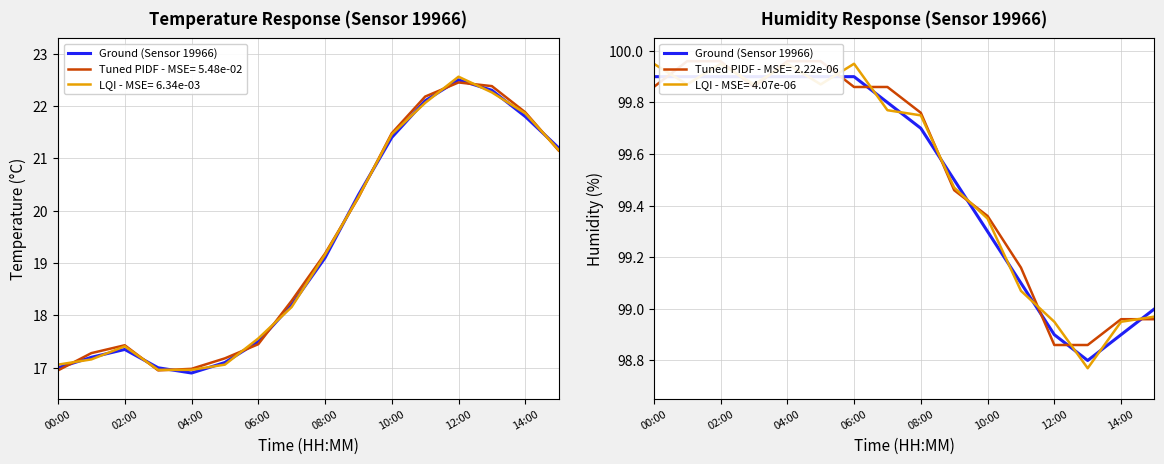

What is the minimum value shown in the chart?

98.8